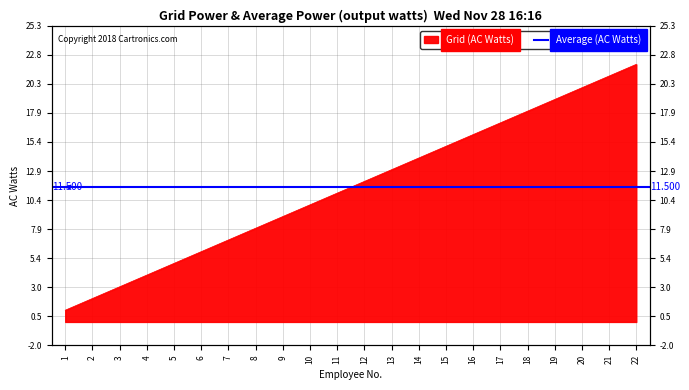

What is the value of the 8th point from the left?

8